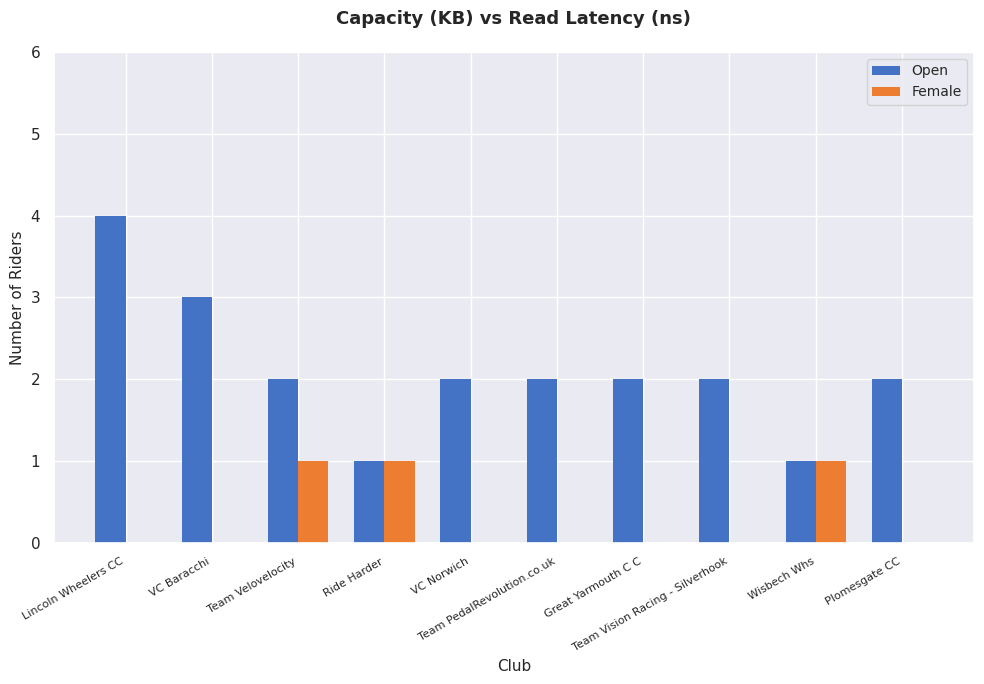

At which category is the sum across all series the highest?

Lincoln Wheelers CC